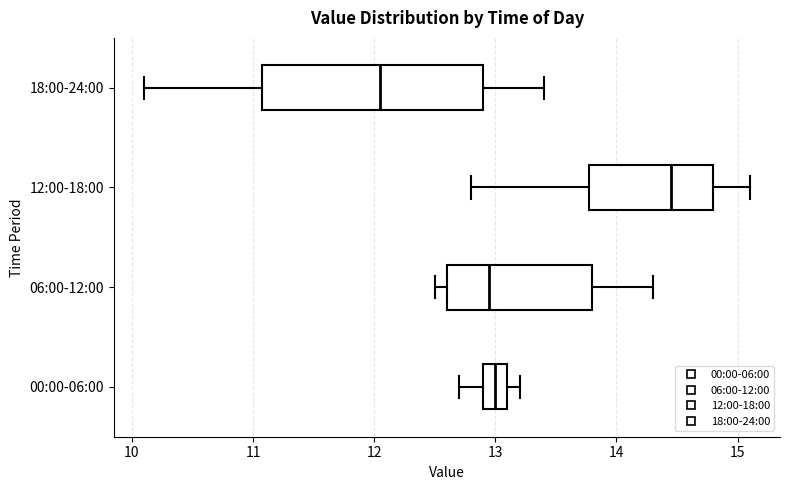

Where does the right whisker of the box for 06:00-12:00 end on the x-axis? The values are not printed on the chart, so give them approximately, as read against the axis.

14.3